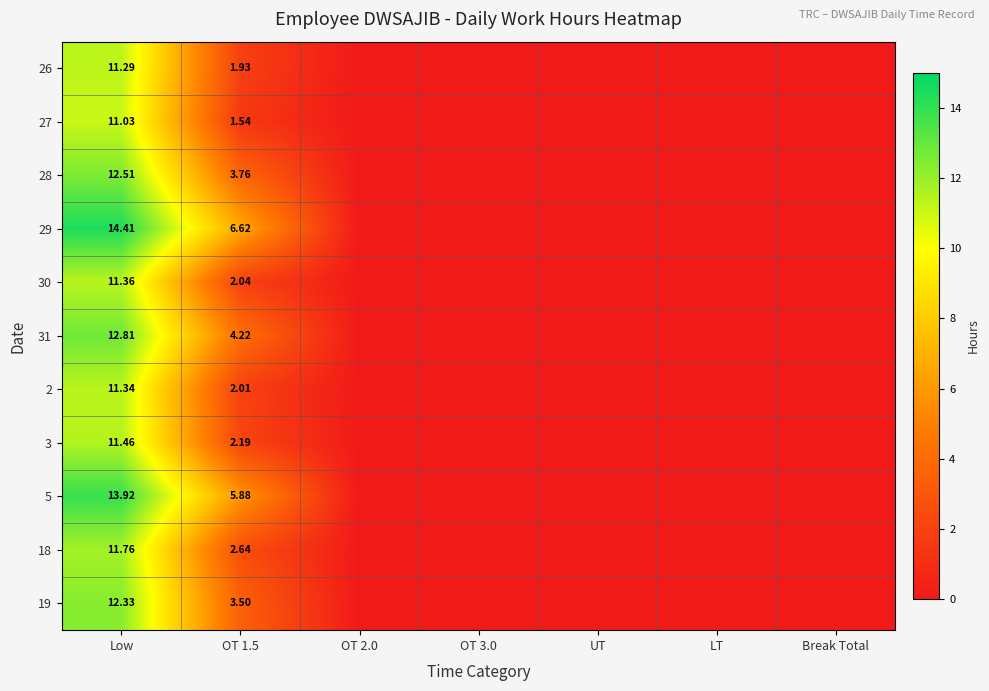

What is the average value of the 3 series?

1.9